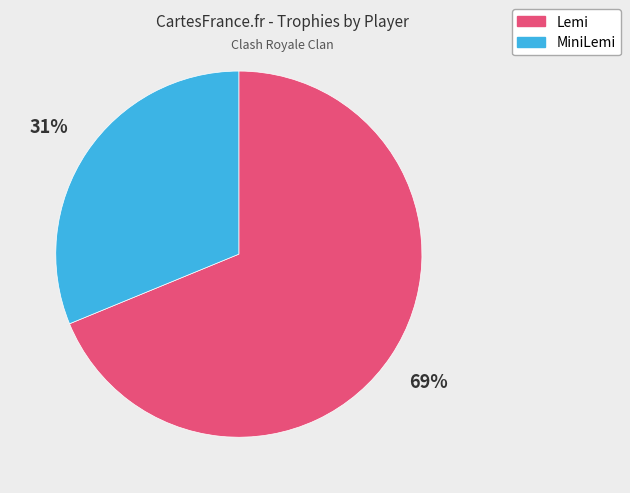

Between Lemi and MiniLemi, which is larger?

Lemi